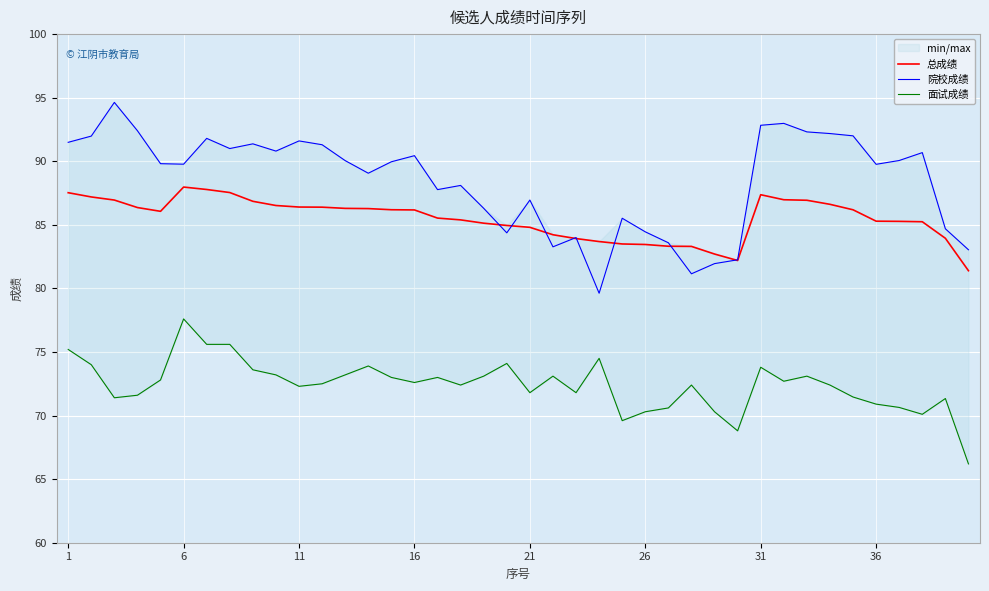

What is the difference between the second highest and second lowest values in the 面试成绩 series?

6.8